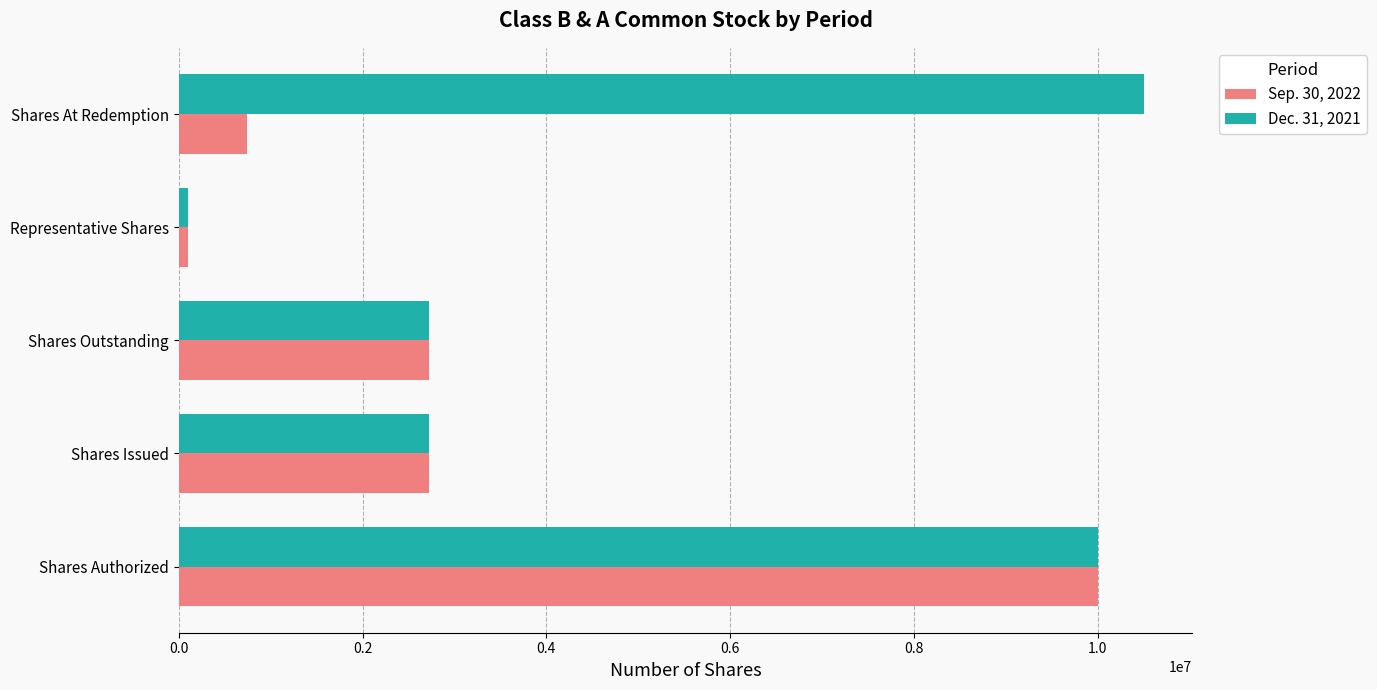

What is the lowest value of the Sep. 30, 2022 series?

100000